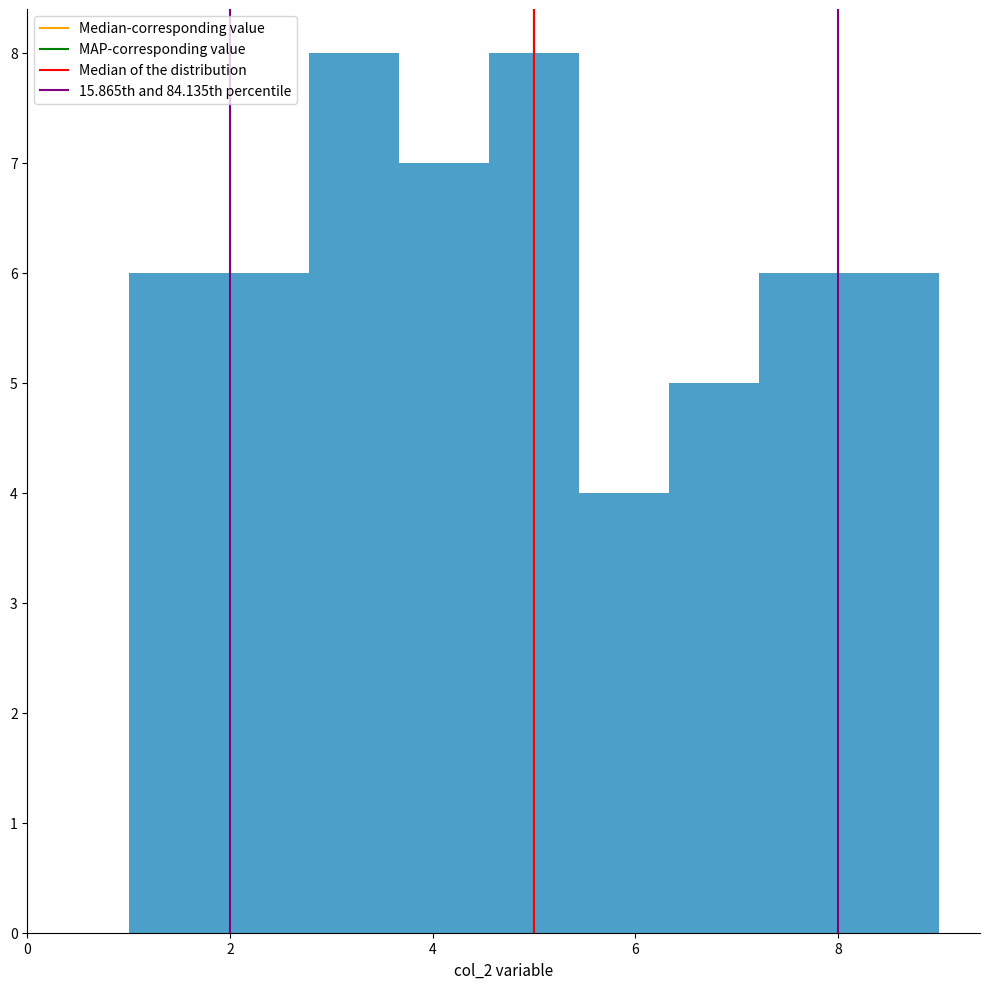

Reading left to right, transcribe this chart: for each bar, give the range it covers on the x-axis and its height. Neither the bar edges nor the heights are printed on the chart, so give them approximately, as read against the axes.

1.0 to 1.8: 6
1.8 to 2.8: 6
2.8 to 3.6: 8
3.6 to 4.6: 7
4.6 to 5.4: 8
5.4 to 6.4: 4
6.4 to 7.2: 5
7.2 to 8.2: 6
8.2 to 9.0: 6